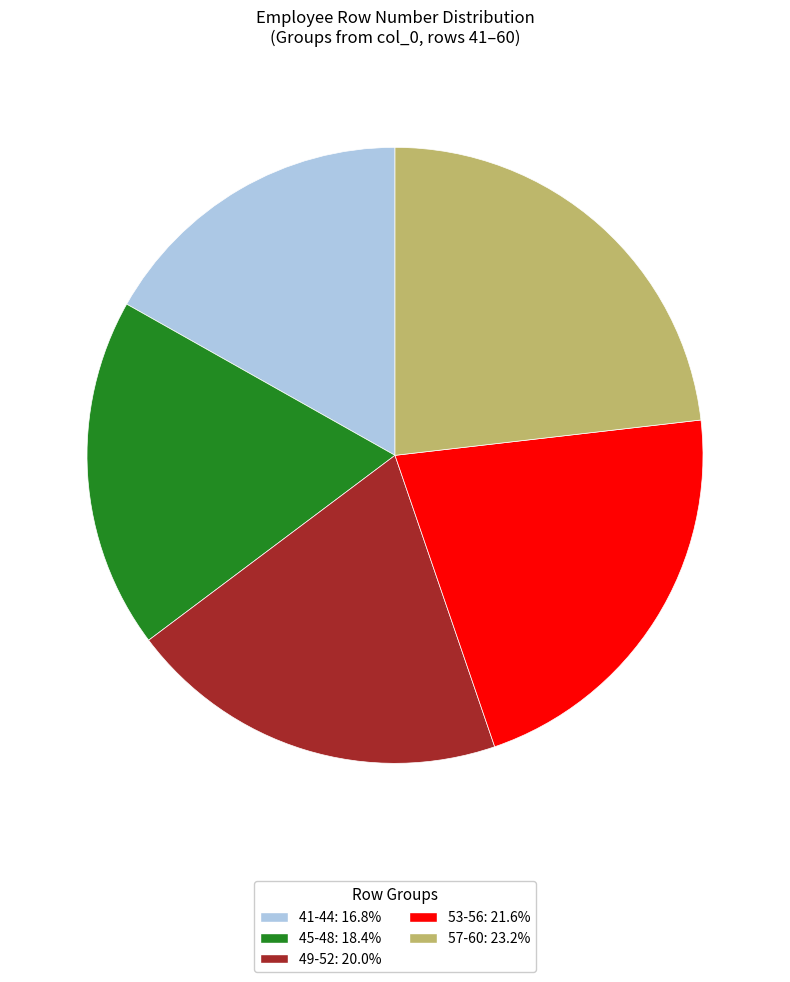

Is there any slice that represents more than half of the pie?

No